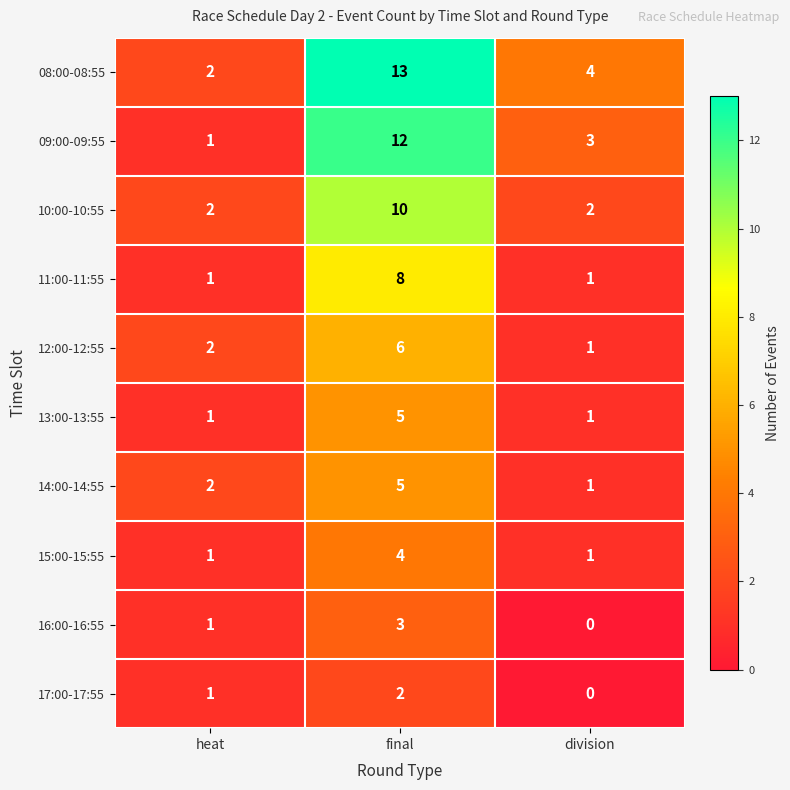

At how many categories does at least one series exceed 1?

3